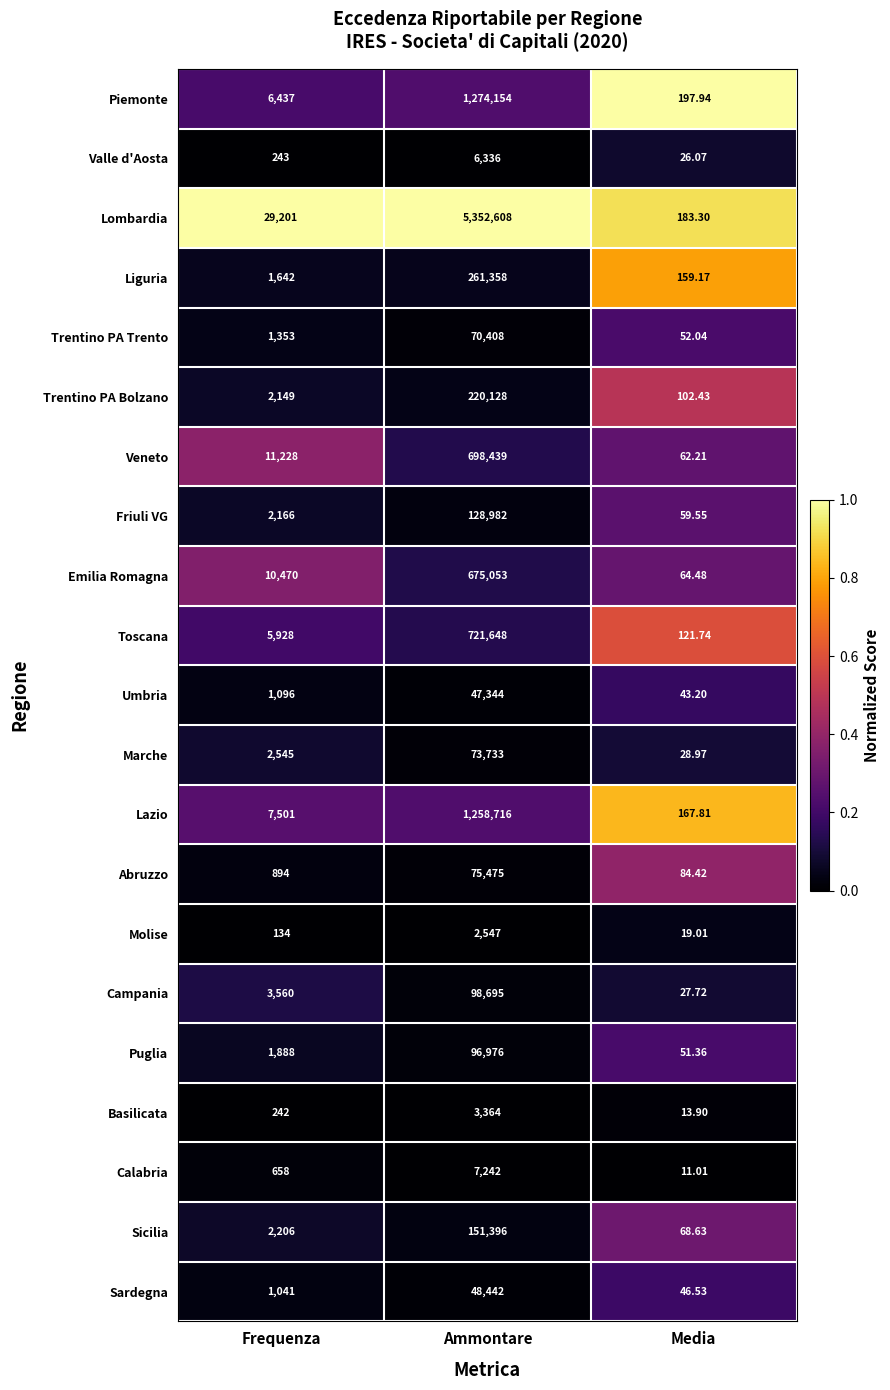

At which label is Trentino PA Bolzano closest to 110115?

Frequenza